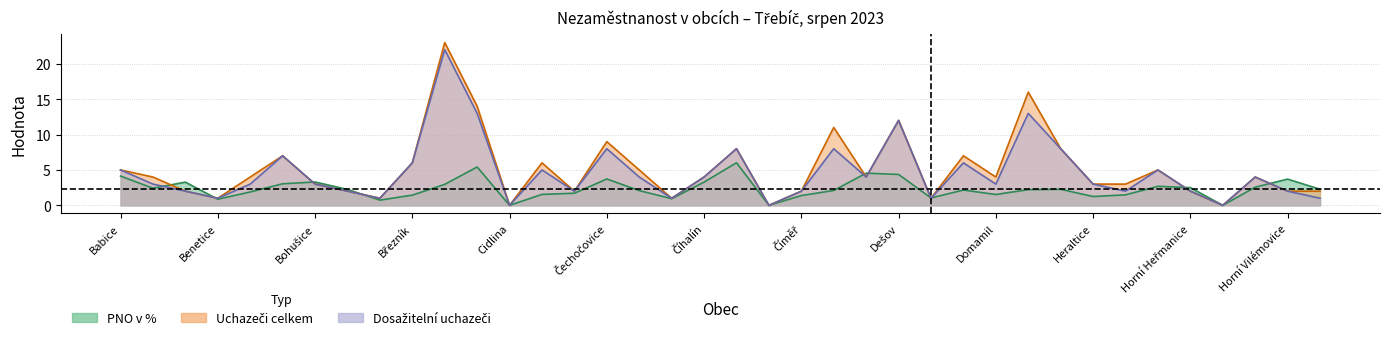

Reading left to right, what are all the values shown in this chart?

pno: 4.1	2.4	3.3	0.9	1.9	3.0	3.3	2.2	0.7	1.4	3.0	5.4	0.0	1.5	1.7	3.7	2.1	0.9	3.3	6.0	0.0	1.4	2.1	4.5	4.4	1.0	2.2	1.5	2.2	2.3	1.2	1.5	2.7	2.5	0.0	2.6	3.7	2.3
uchazeči: 5.0	4.0	2.0	1.0	4.0	7.0	3.0	2.0	1.0	6.0	23.0	14.0	0.0	6.0	2.0	9.0	5.0	1.0	4.0	8.0	0.0	2.0	11.0	4.0	12.0	1.0	7.0	4.0	16.0	8.0	3.0	3.0	5.0	2.0	0.0	4.0	2.0	2.0
dosažitelní: 5.0	3.0	2.0	1.0	3.0	7.0	3.0	2.0	1.0	6.0	22.0	13.0	0.0	5.0	2.0	8.0	4.0	1.0	4.0	8.0	0.0	2.0	8.0	4.0	12.0	1.0	6.0	3.0	13.0	8.0	3.0	2.0	5.0	2.0	0.0	4.0	2.0	1.0